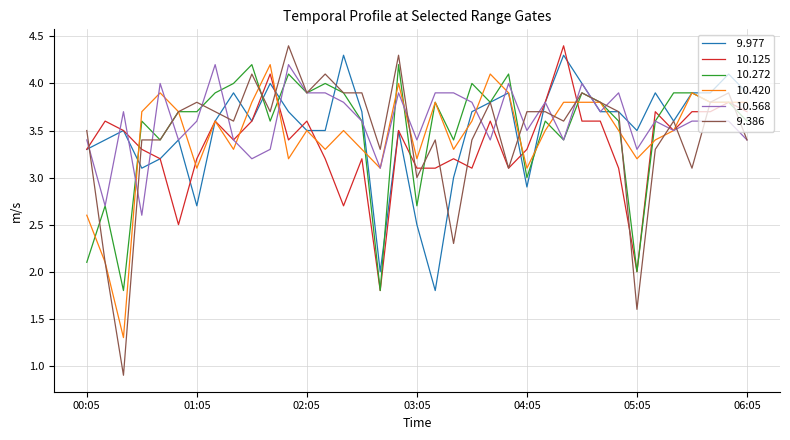

What is the minimum value shown in the chart?

0.9